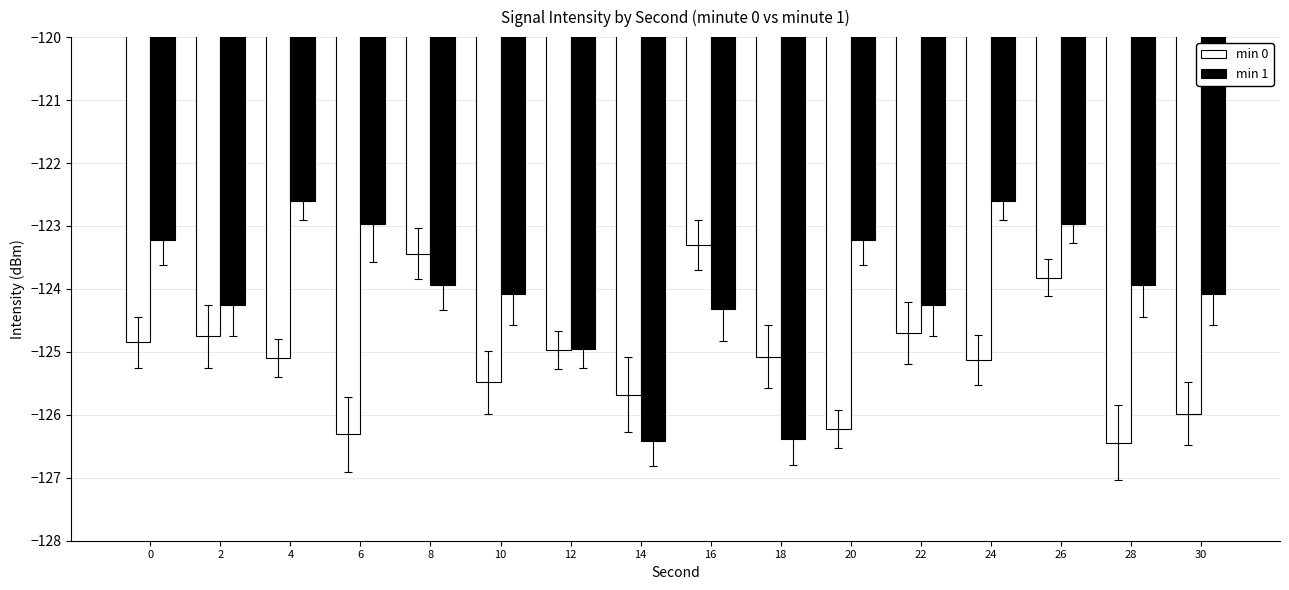

True or false: min 1 has a value of -124.1 at 10.

True